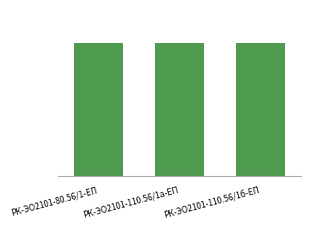

Reading right to left, what are all the values shown in this chart?

РК-ЭО2101-110.56/1б-ЕП=3132	РК-ЭО2101-110.56/1а-ЕП=3131	РК-ЭО2101-80.56/1-ЕП=3130